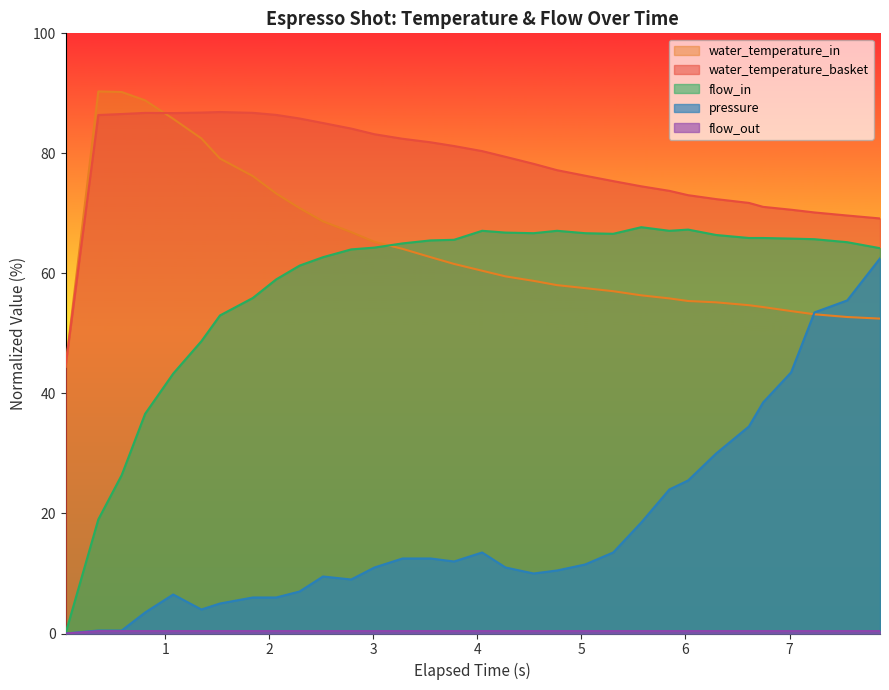

Does the chart display data point markers on the line(s)?

No